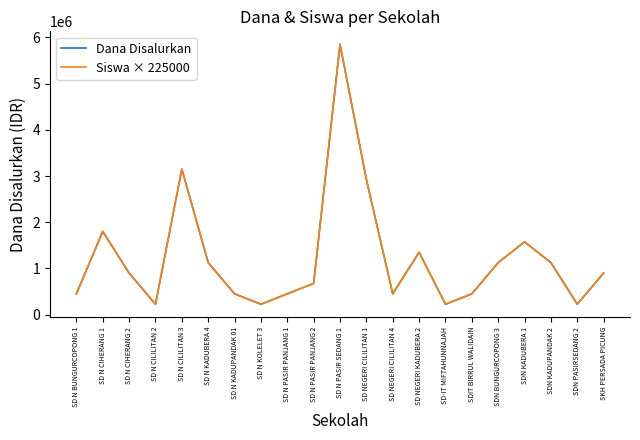

True or false: Dana Disalurkan has more than 0 interior local peaks.

True